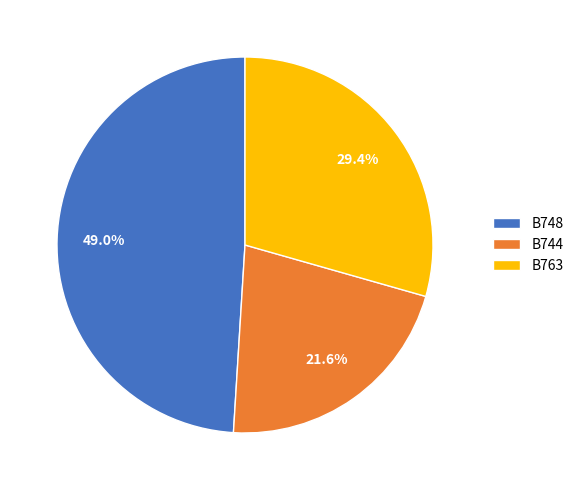

Rank the categories by value from lowest to highest.

B744, B763, B748